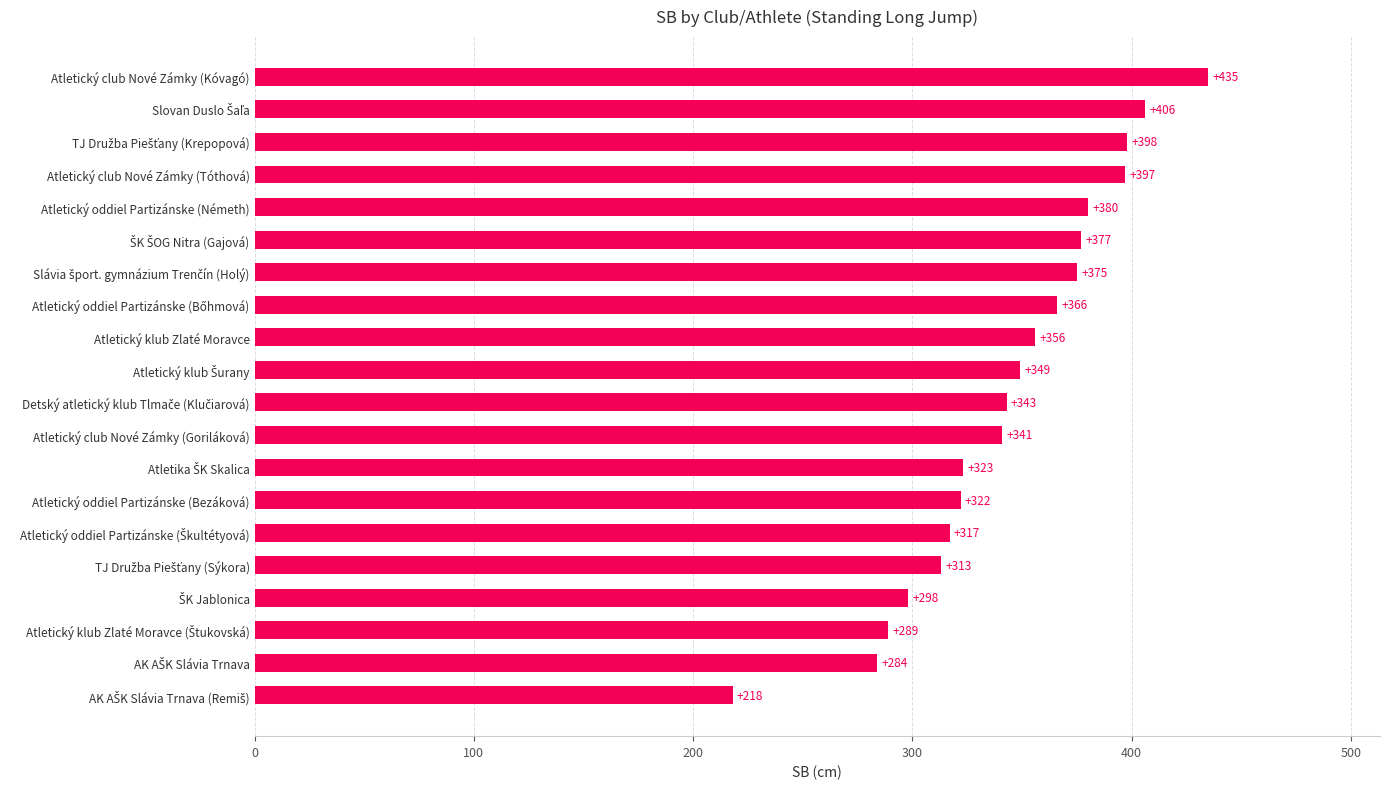

True or false: the data shows 322 at Atletický oddiel Partizánske (Bezáková).

True